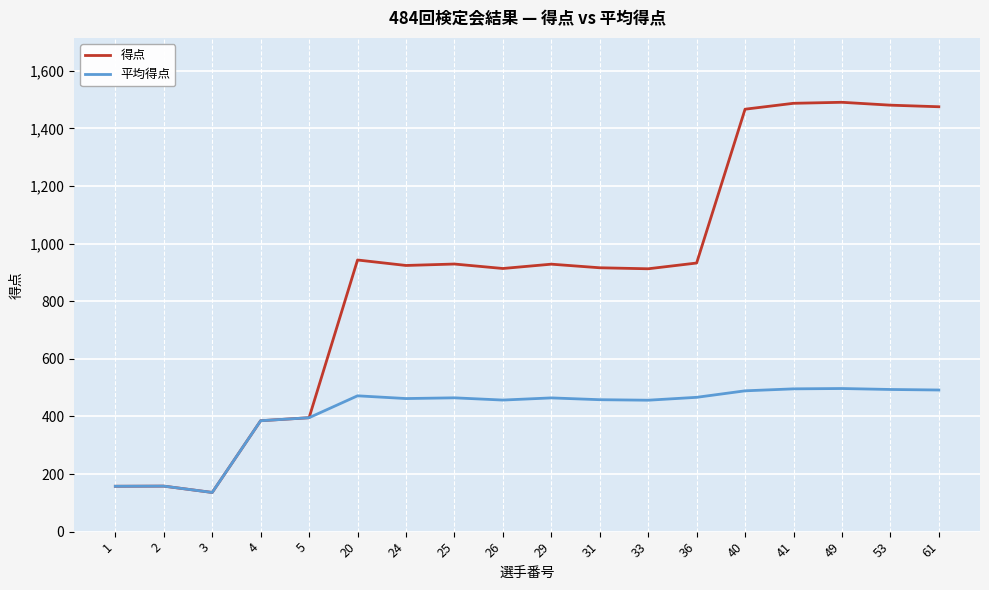

True or false: 平均得点 has more than 1 points higher than both neighbors.

True